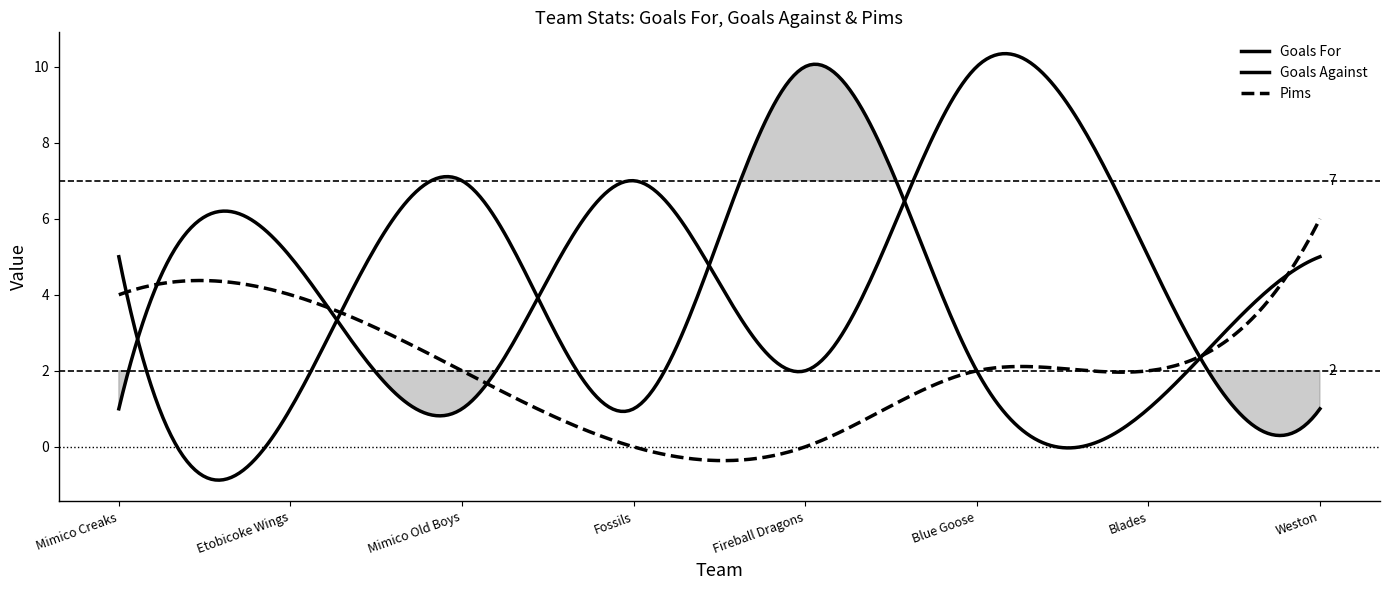

What is the sum of all Goals For values?

32